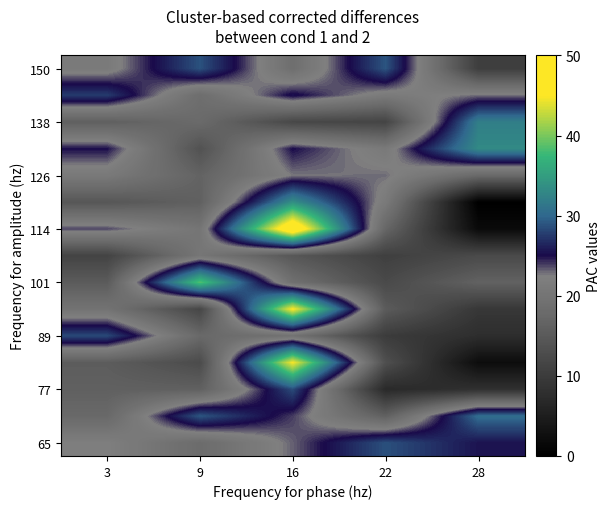

What is the maximum value shown in the chart?

4.9